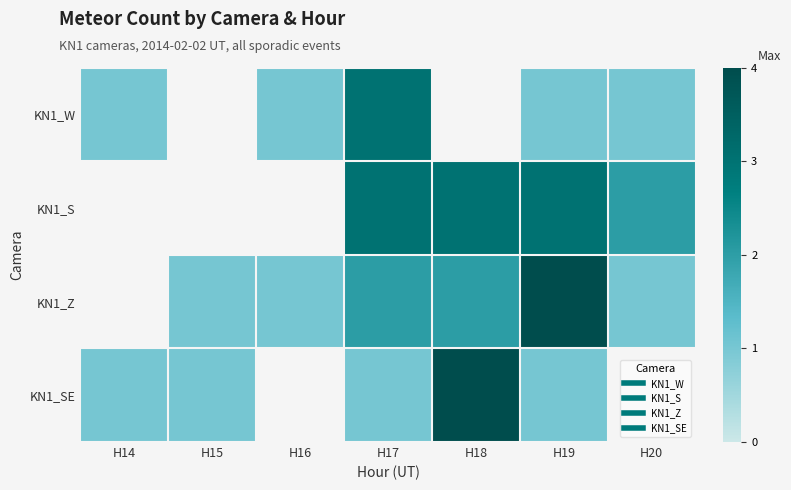

What is the smallest value displayed?

1.0